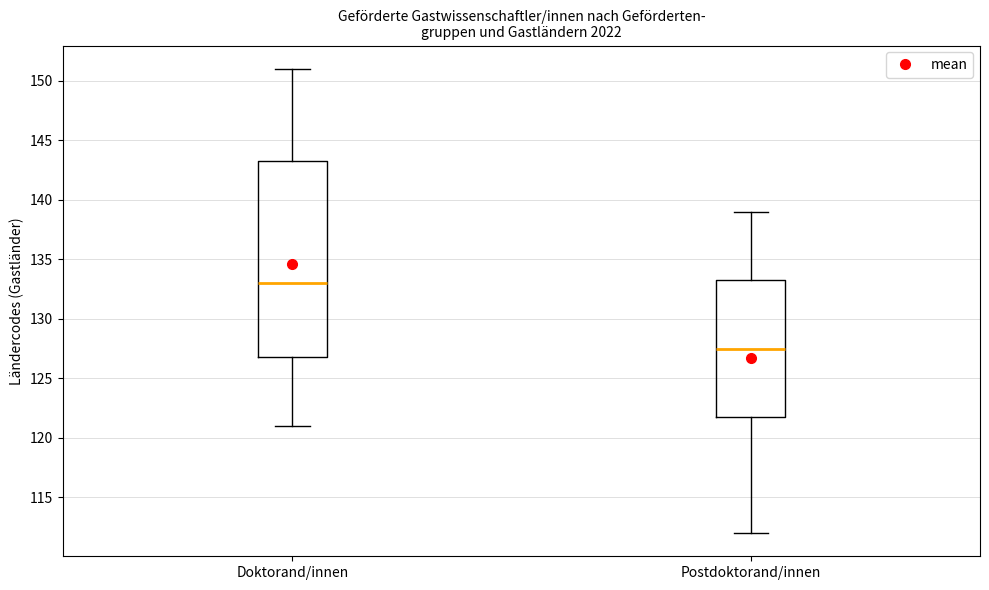

Comparing the boxes themselves (not the whiskers), which one is the tallest?

Doktorand/innen